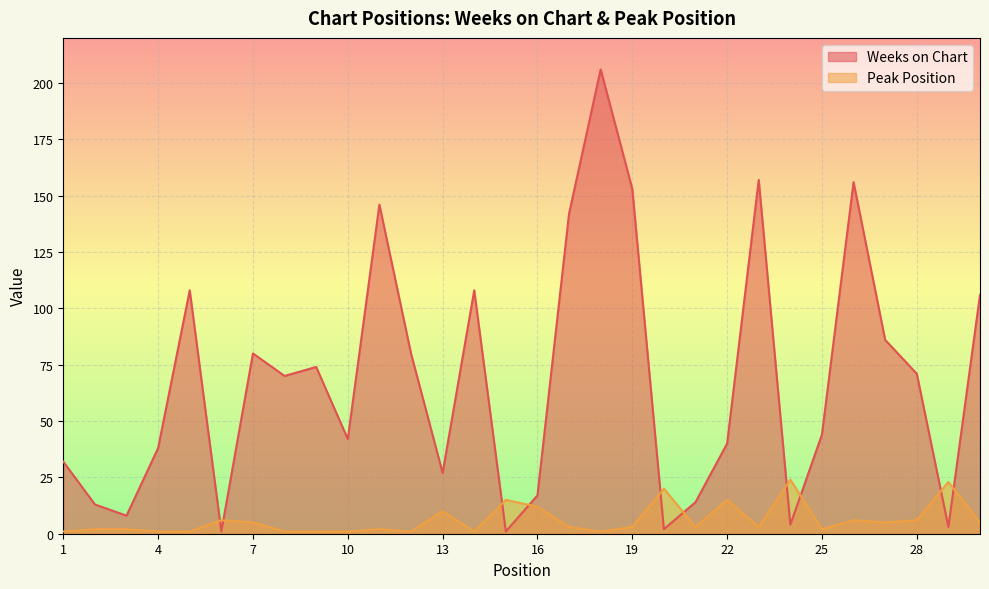

True or false: Peak Position and Weeks on Chart intersect in this chart.

True